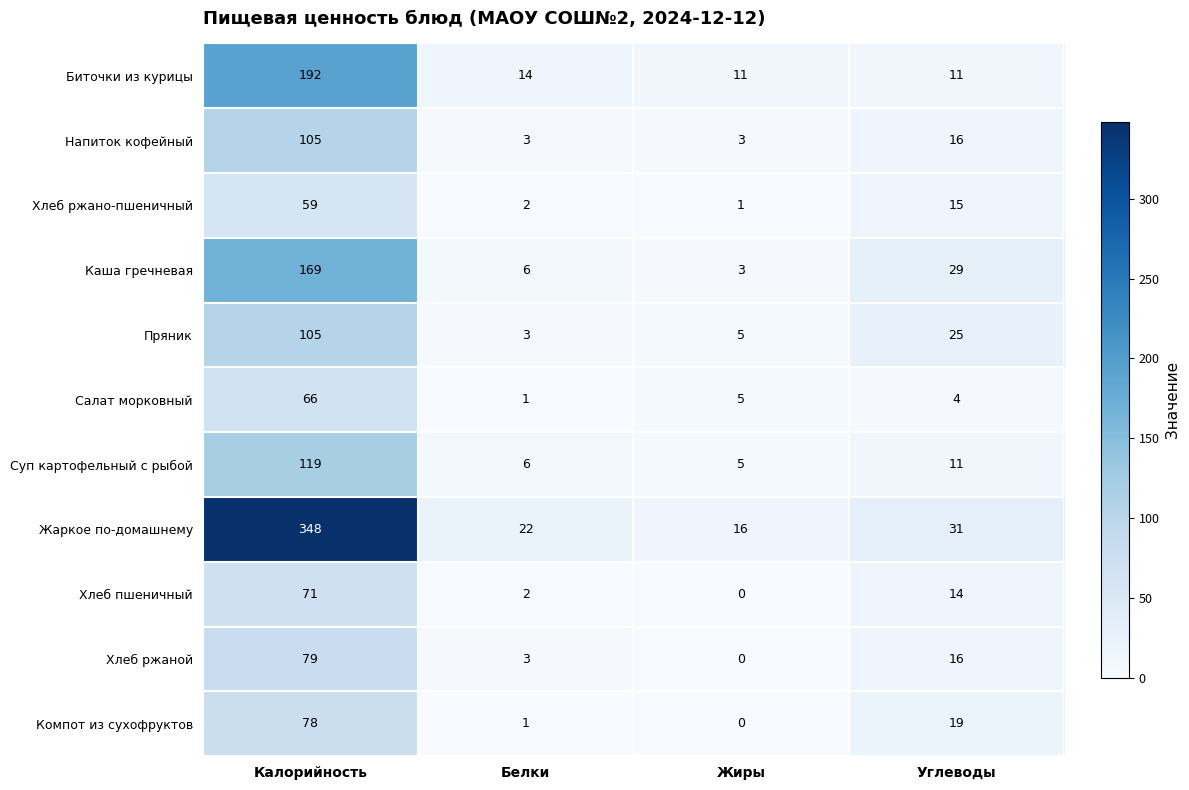

Where is Компот из сухофруктов nearest to the value 39?

Углеводы